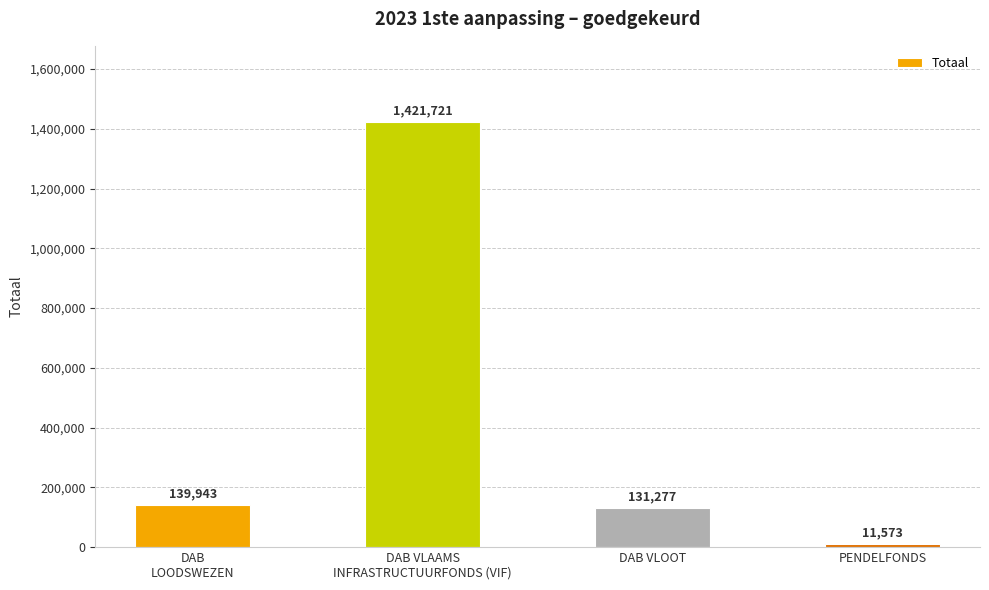

At which label is the value closest to 716647?

DAB
LOODSWEZEN